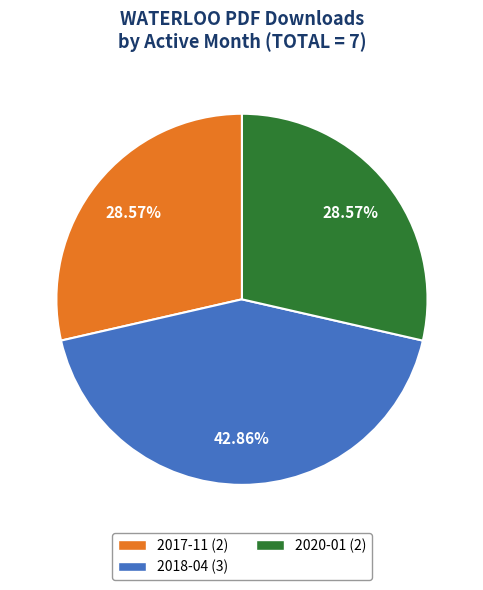

Which category has the biggest portion of the pie?

2018-04